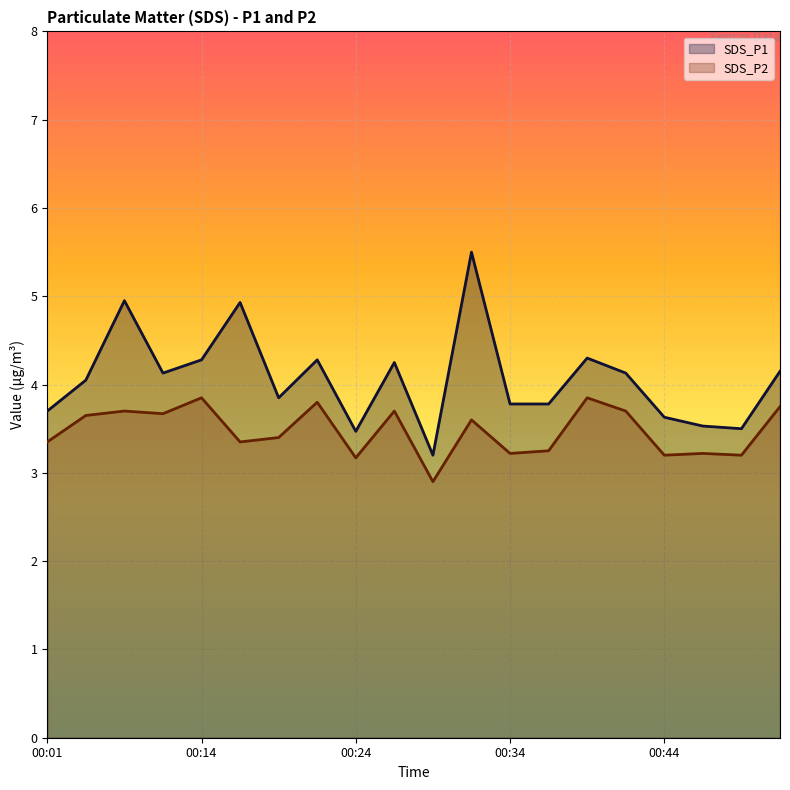

What is the difference between the highest and lowest values at 00:19?

0.5